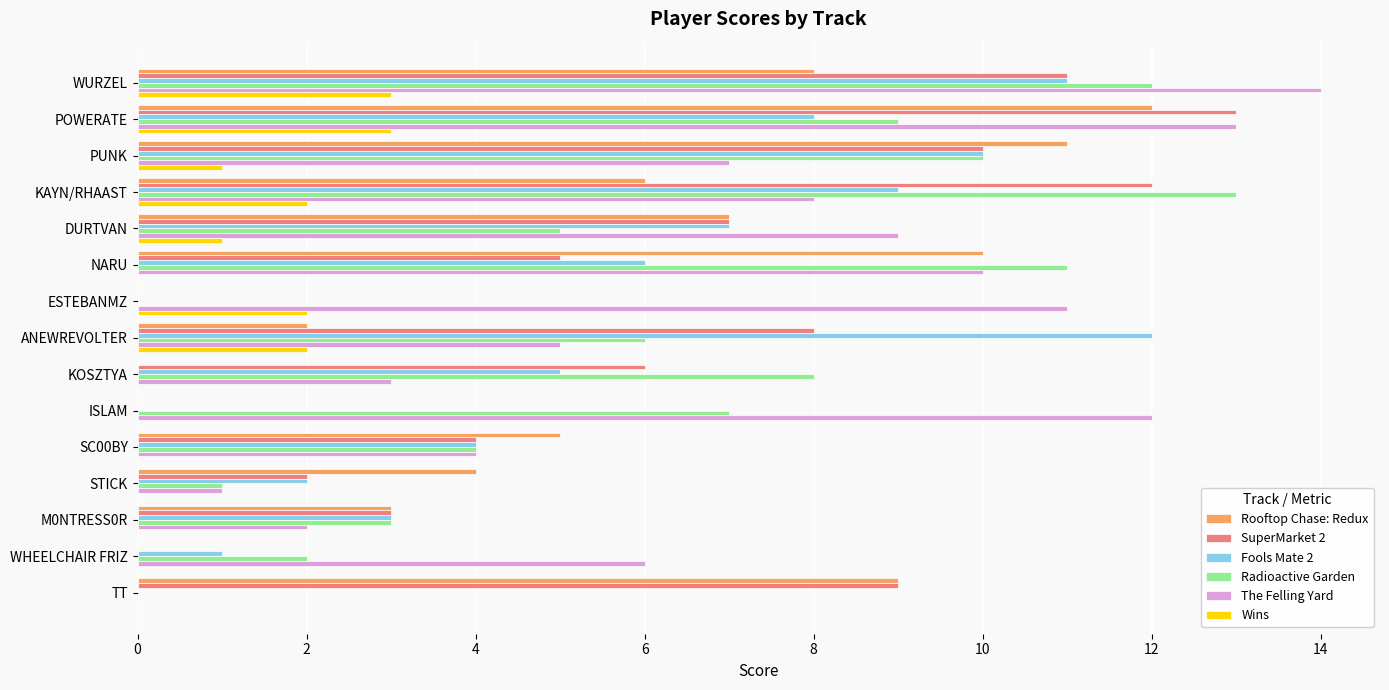

What is the maximum value for Rooftop Chase: Redux?

12